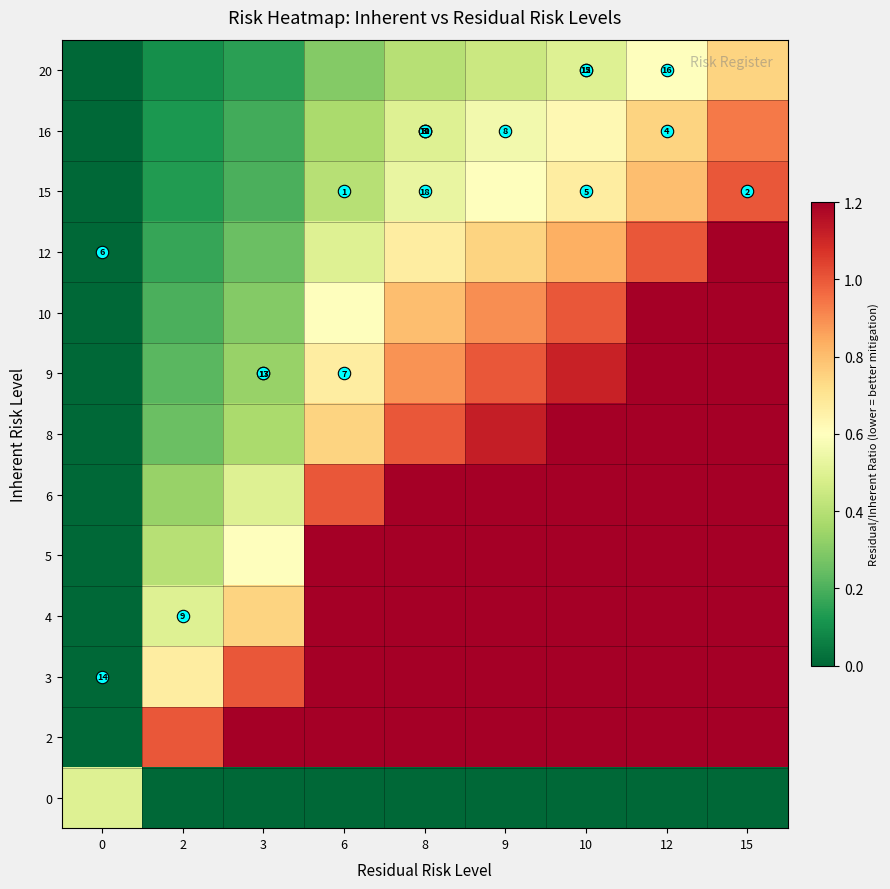

Count the 20 values in the range 0 to 1.

9